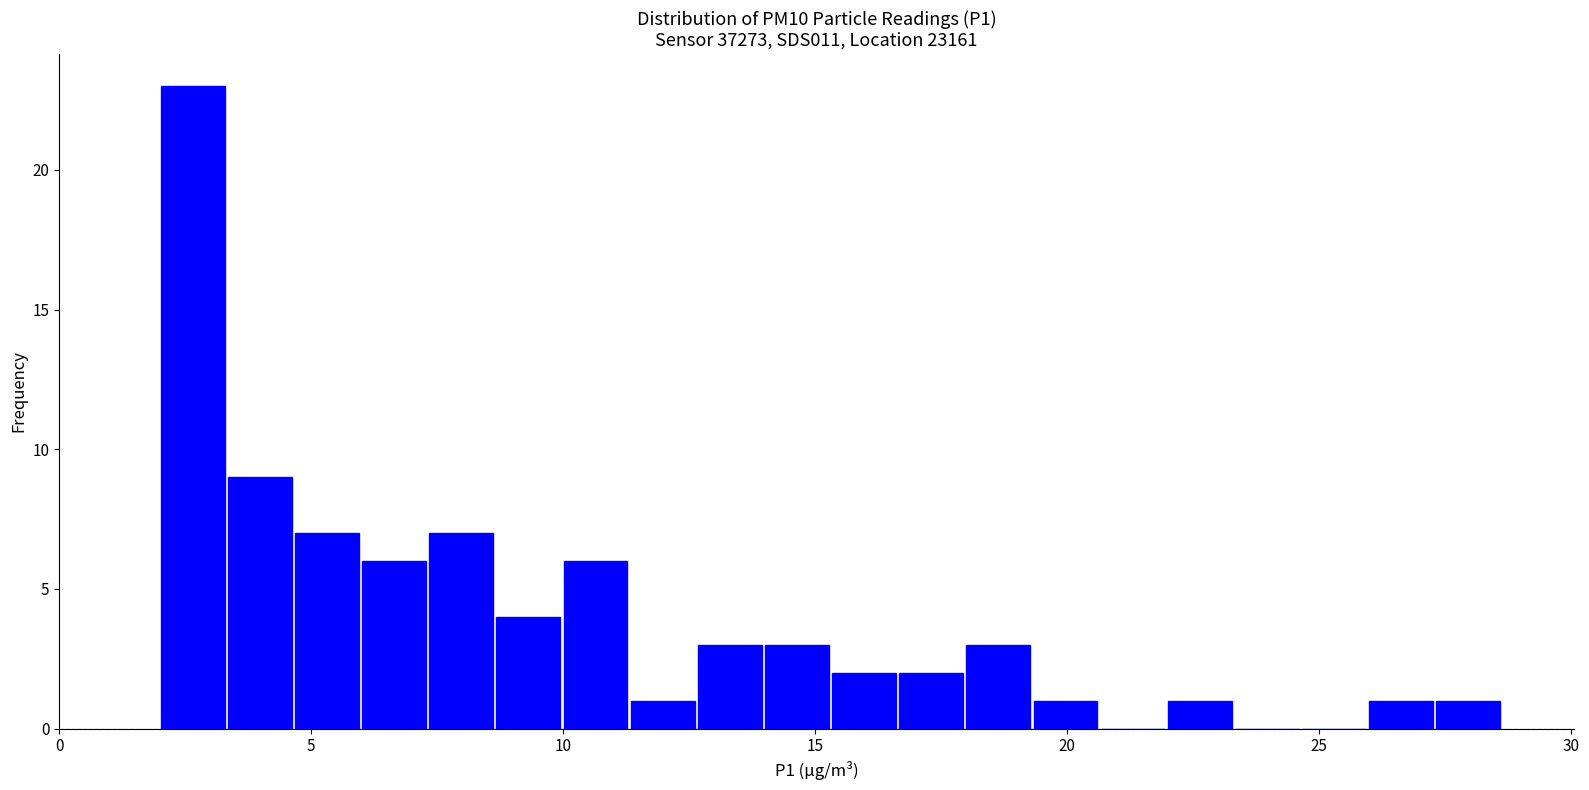

Read against the x-axis, roughly where is the centre of the tallest bar?

2.5